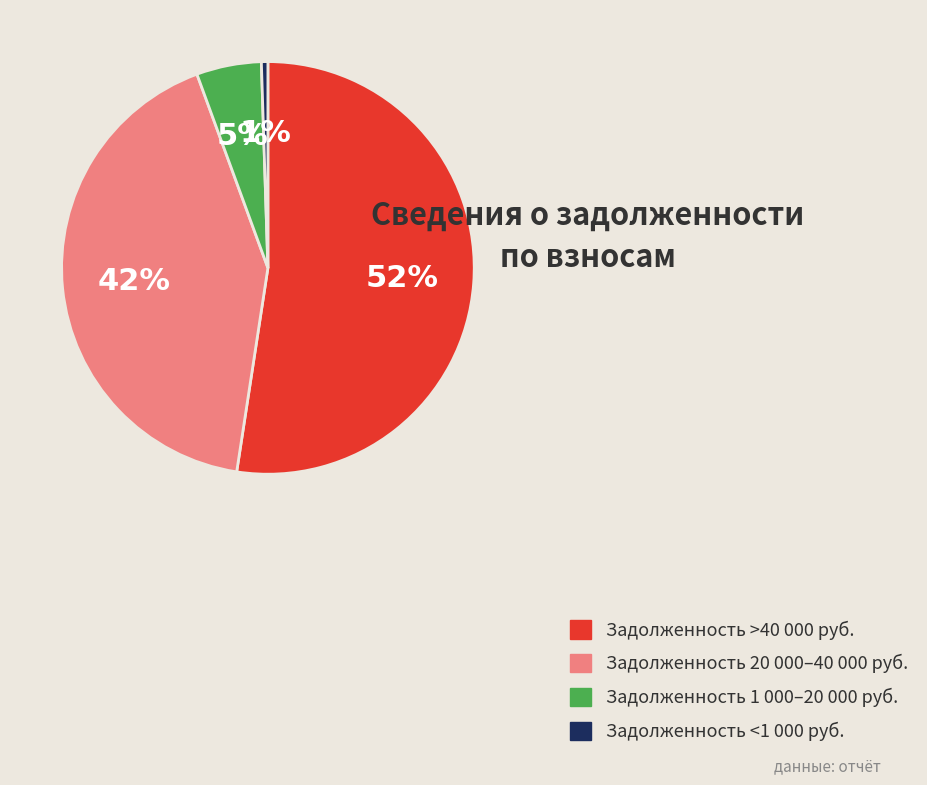

The Задолженность 20 000–40 000 руб. slice represents 35% of the pie. True or false?

False